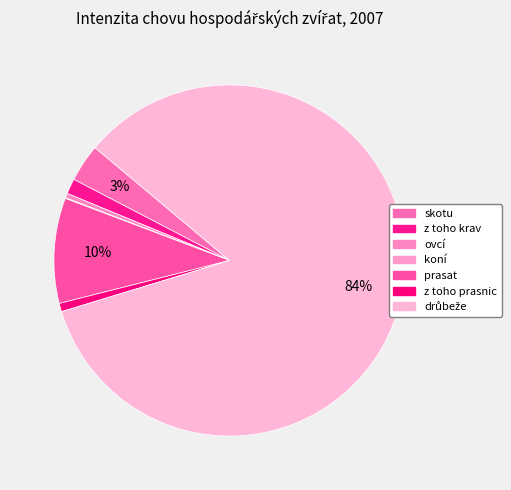

What portion of the pie excludes z toho krav?

98.6%